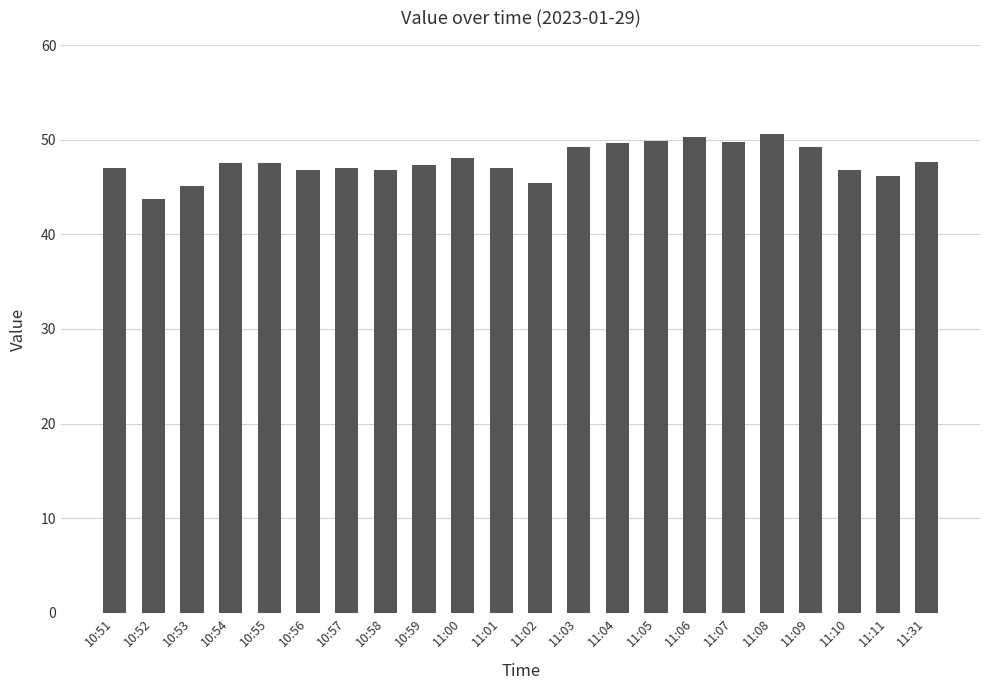

What is the value of the 4th bar from the left?

47.5